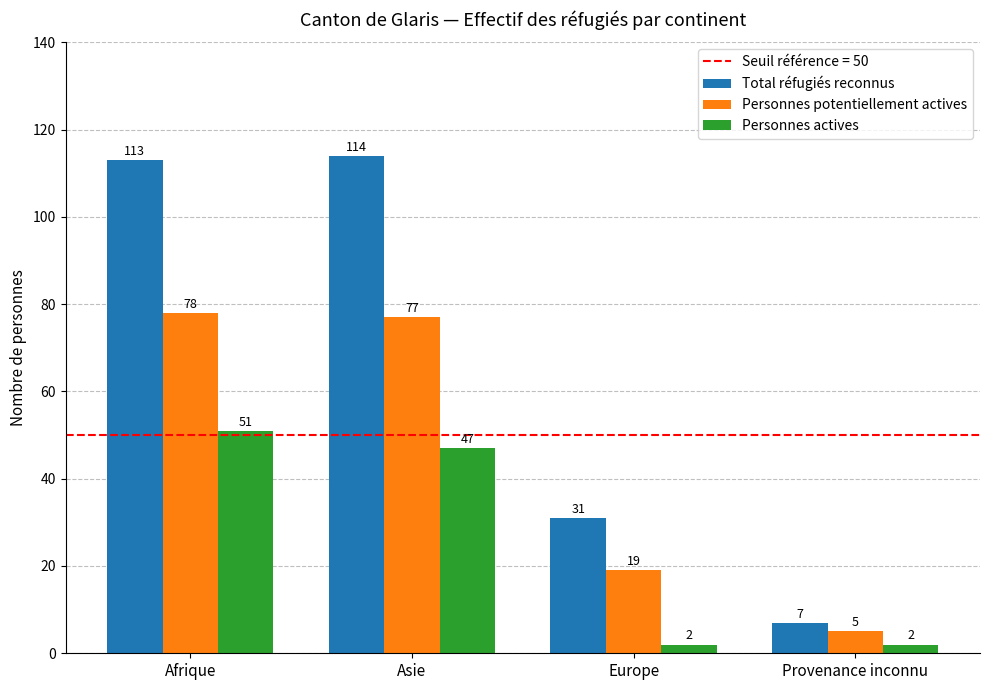

At which label does Total réfugiés reconnus reach its peak?

Asie